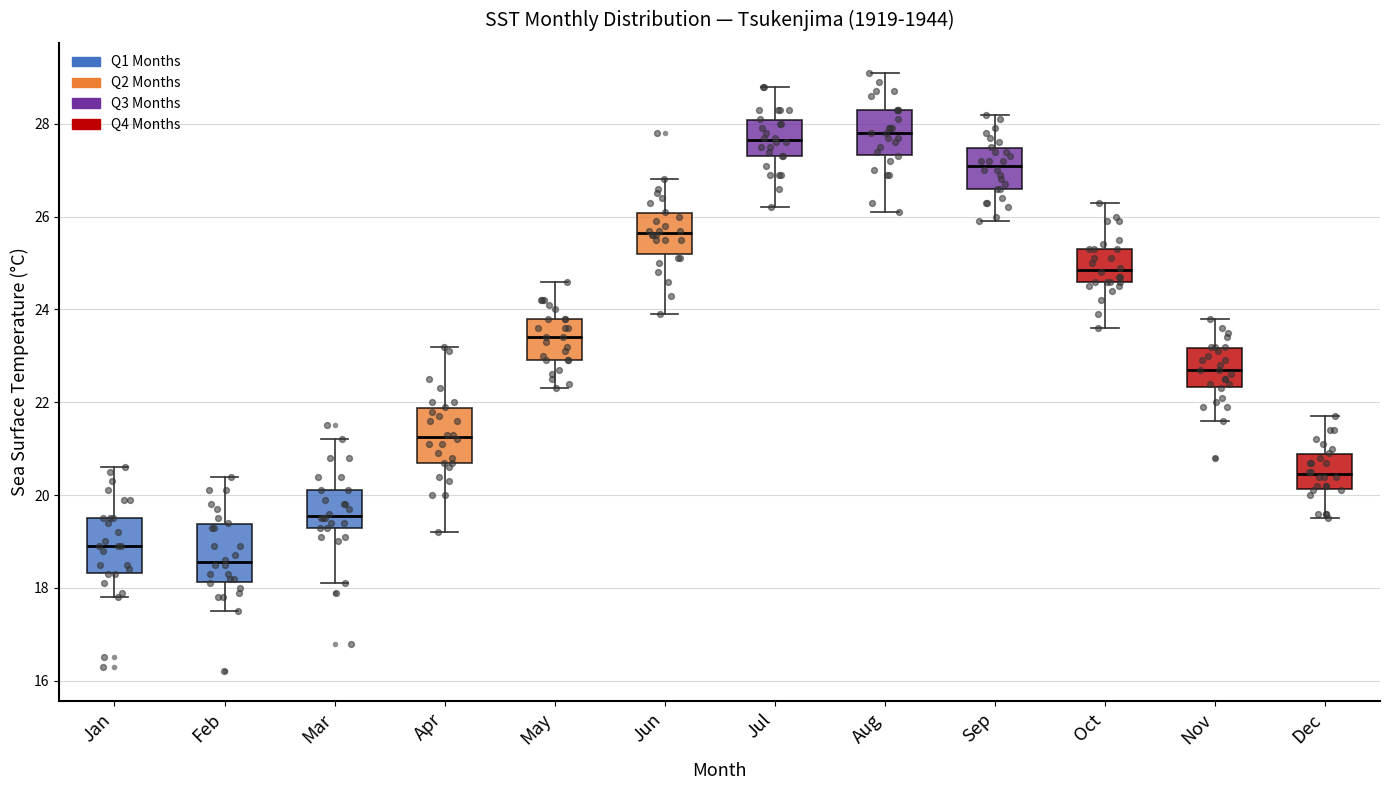

Where is the upper edge of the box for Nov on the y-axis? The values are not printed on the chart, so give them approximately, as read against the axis.

23.2